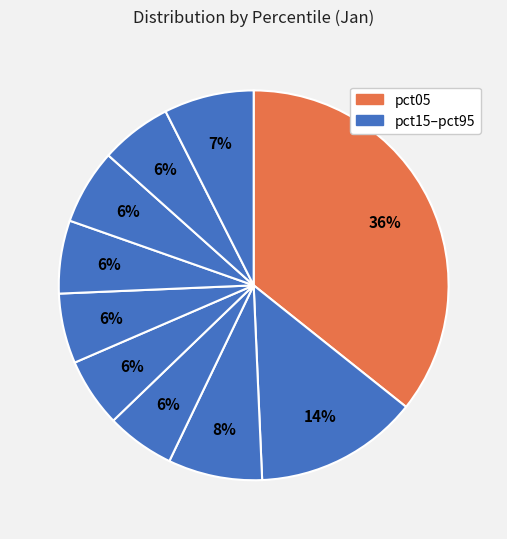

How many segments does this pie chart have?

10